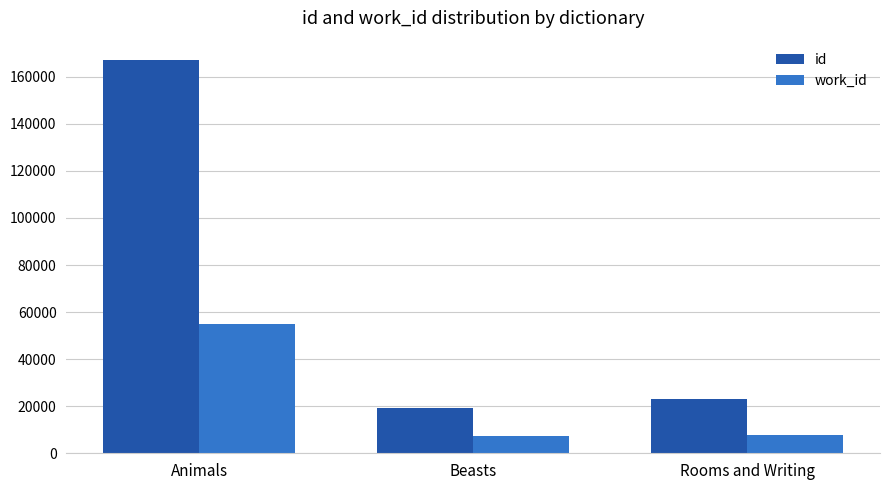

Between Animals and Beasts, which series saw the biggest shift?

id